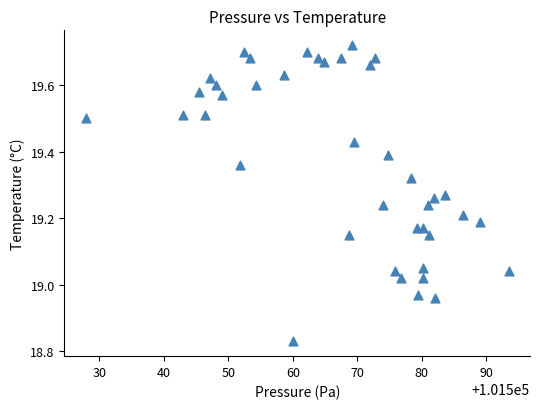

What is the range of Y values (max minus min)?

0.9